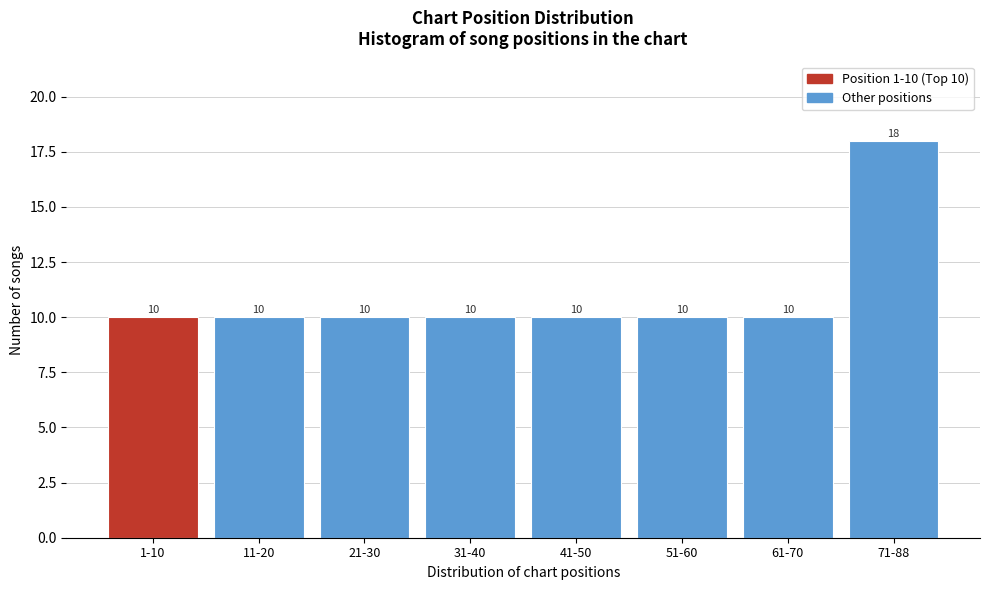

Reading left to right, what are all the values shown in this chart?

1-10=10	11-20=10	21-30=10	31-40=10	41-50=10	51-60=10	61-70=10	71-88=18